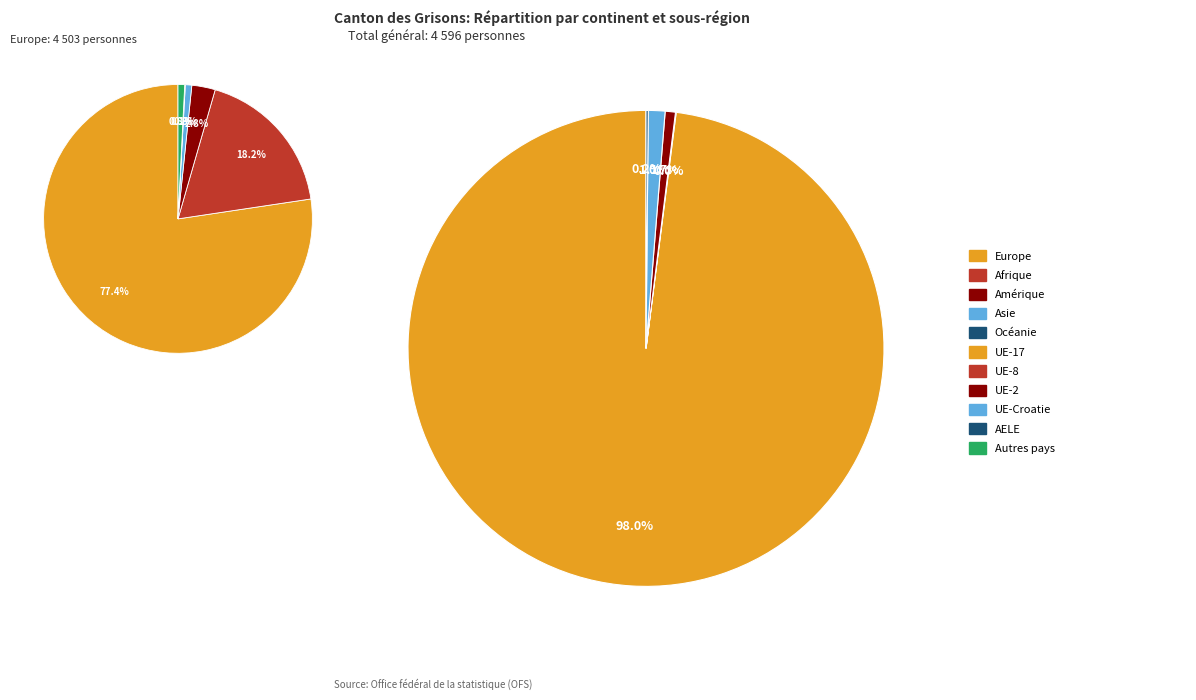

Is there a majority slice in this chart?

Yes